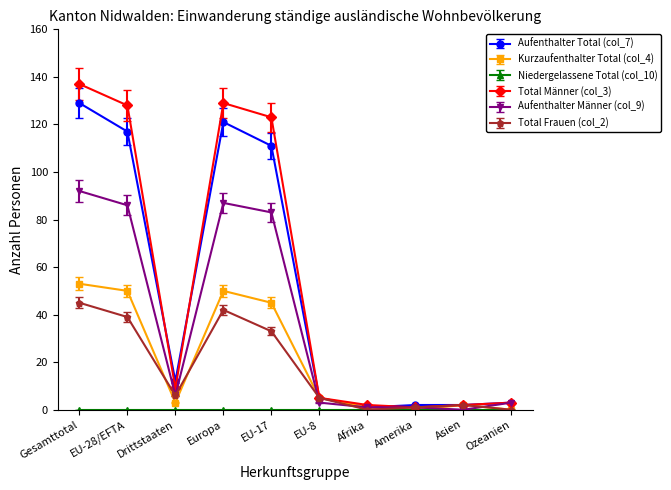

What position from the left is Afrika?

7